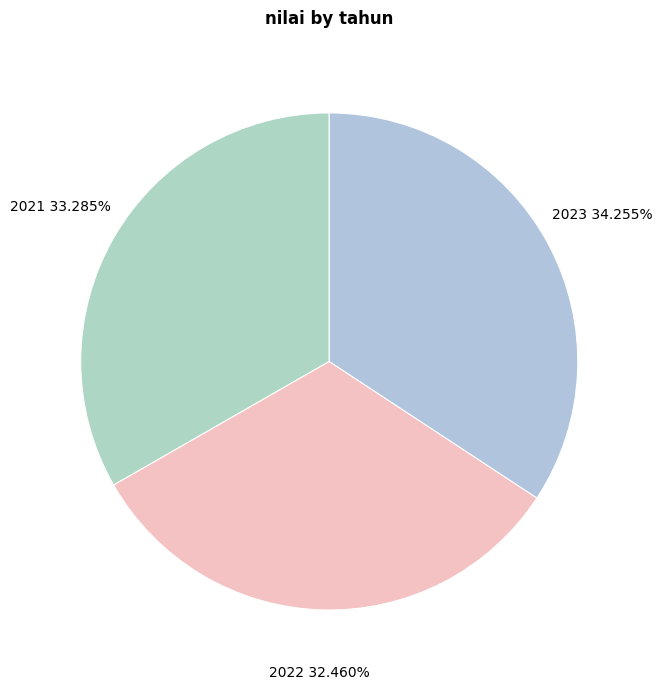

Which category has the biggest portion of the pie?

2023